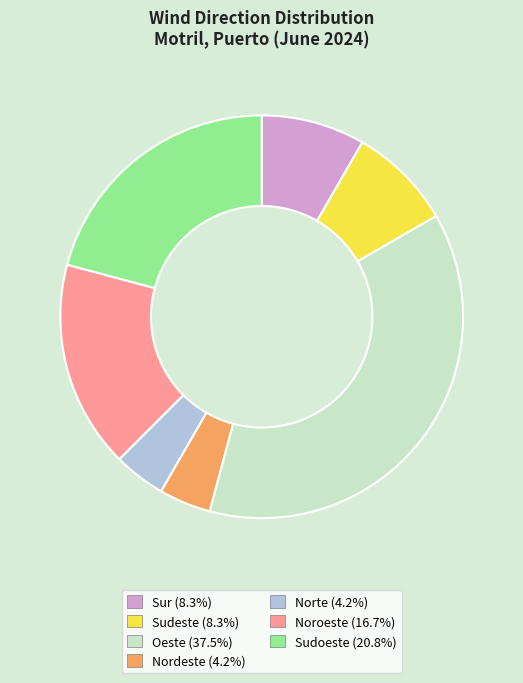

What is the largest slice in the pie chart?

Oeste